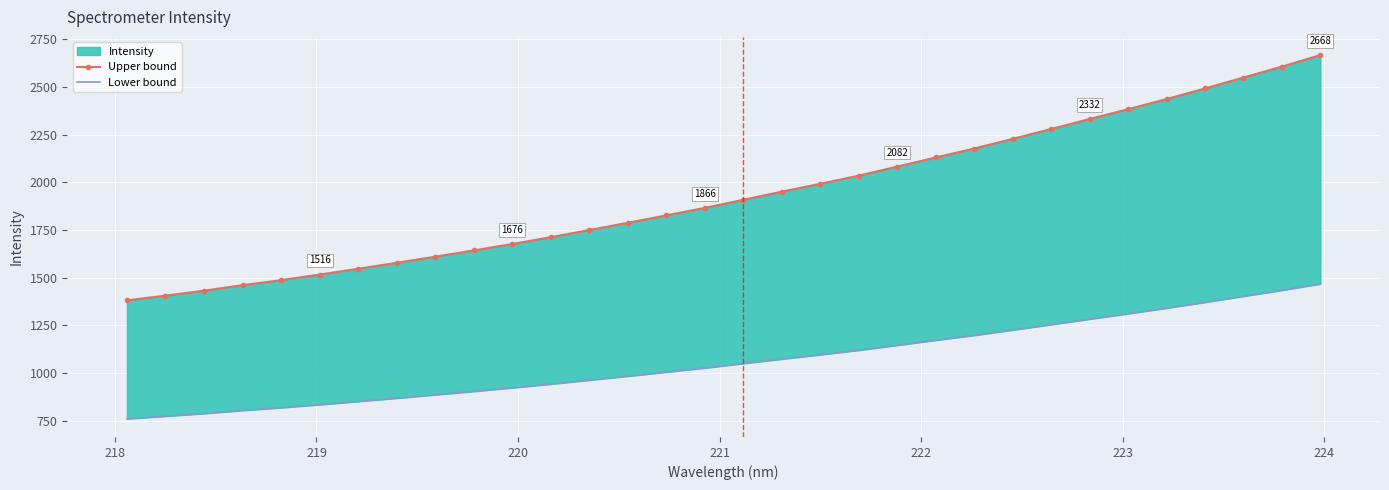

Which series has the largest total across all categories?

Upper bound